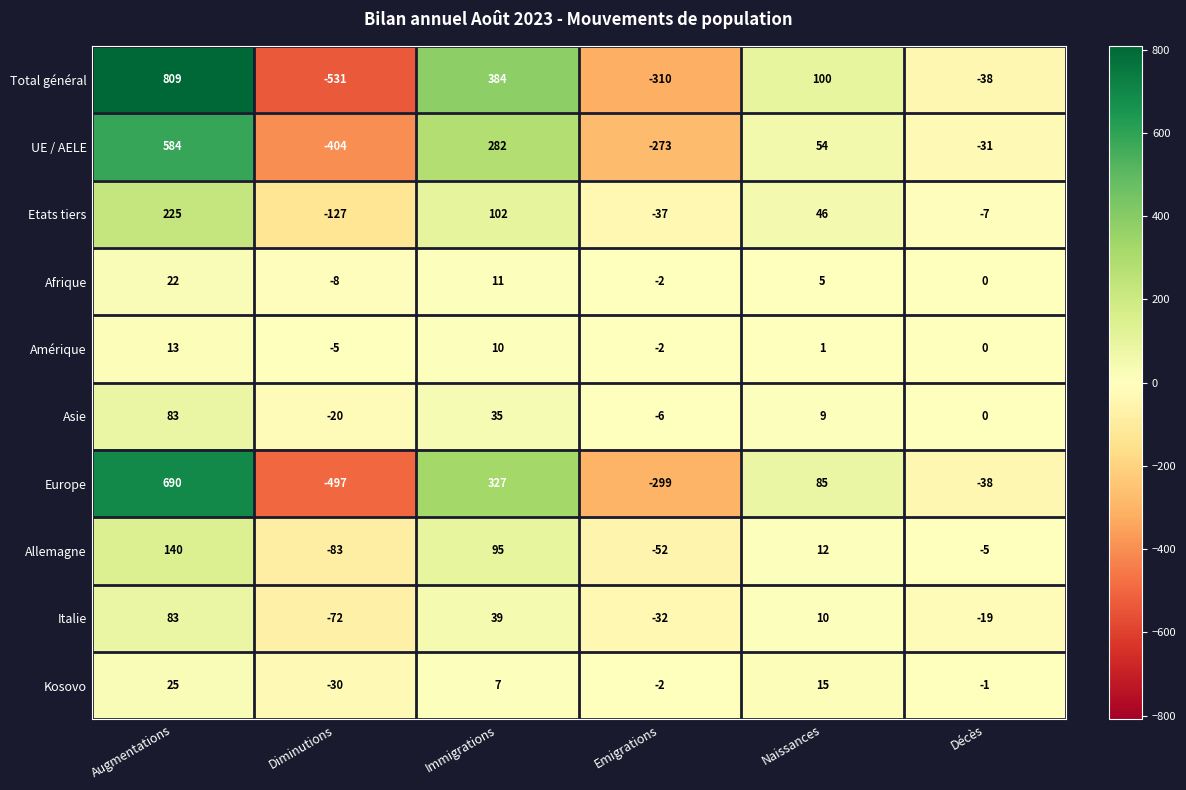

Count the number of categories in the chart.

6